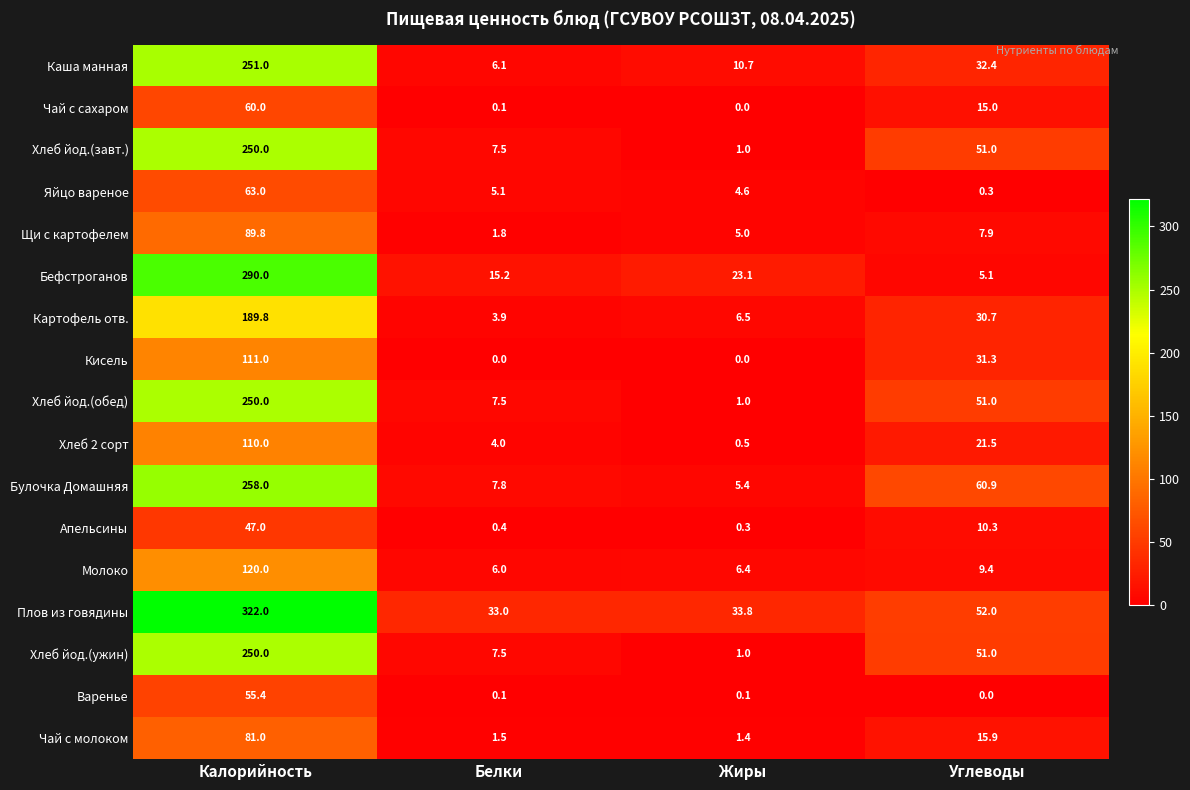

At which label does Яйцо вареное reach its minimum?

Углеводы